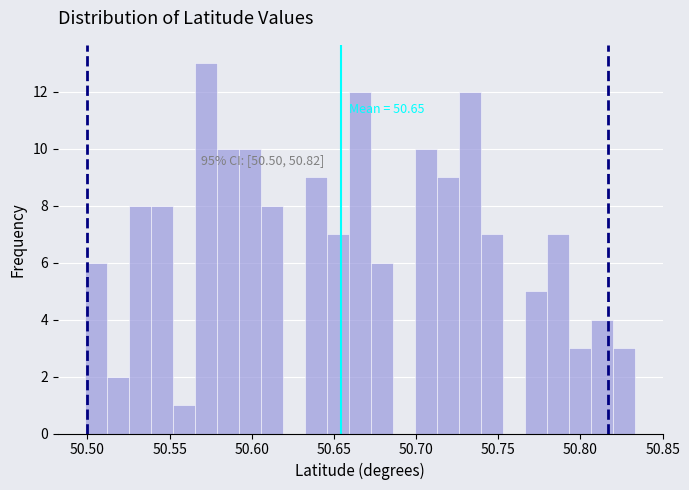

Around what value on the x-axis is the tallest bar? Give the approximate position of its centre, as read against the axis.

50.570